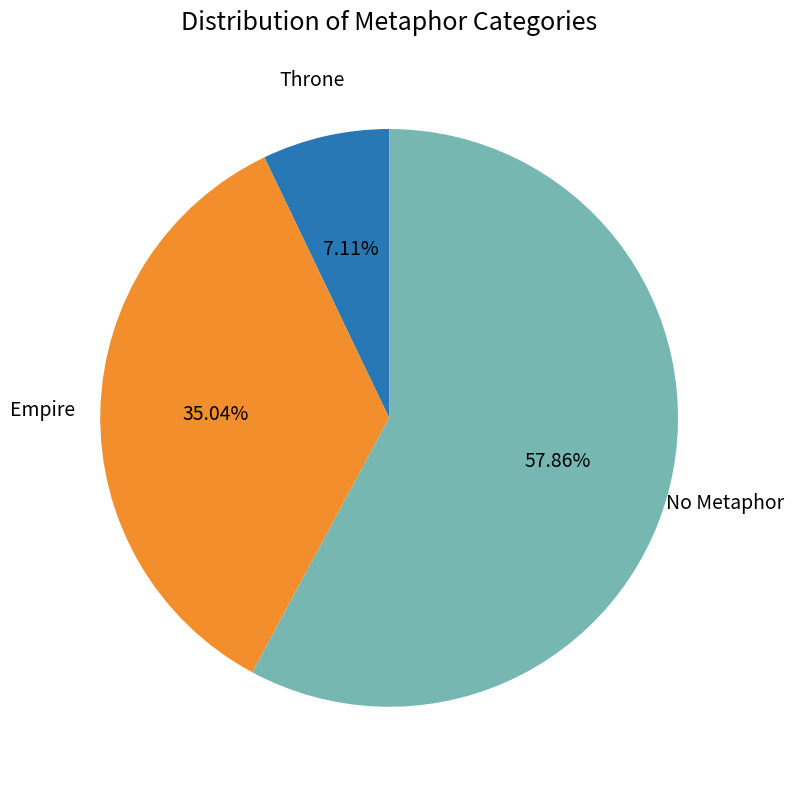

Count the number of slices in the pie.

3